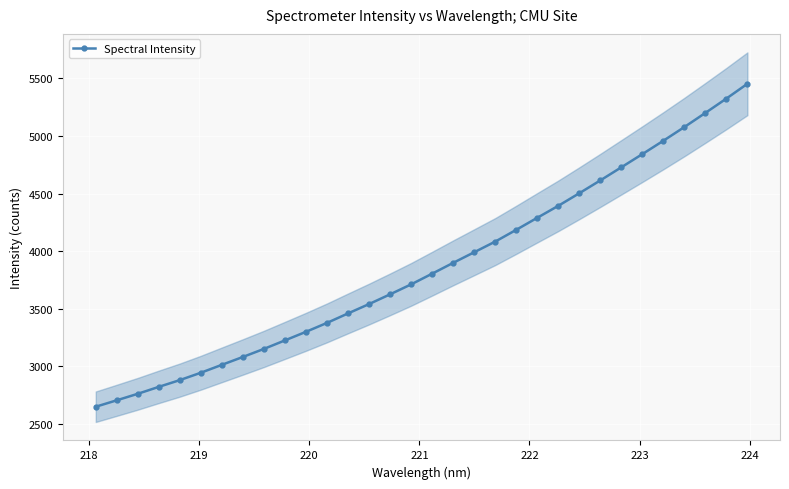

What is the value of the Spectral Intensity point at the 23rd from the left?

4393.9